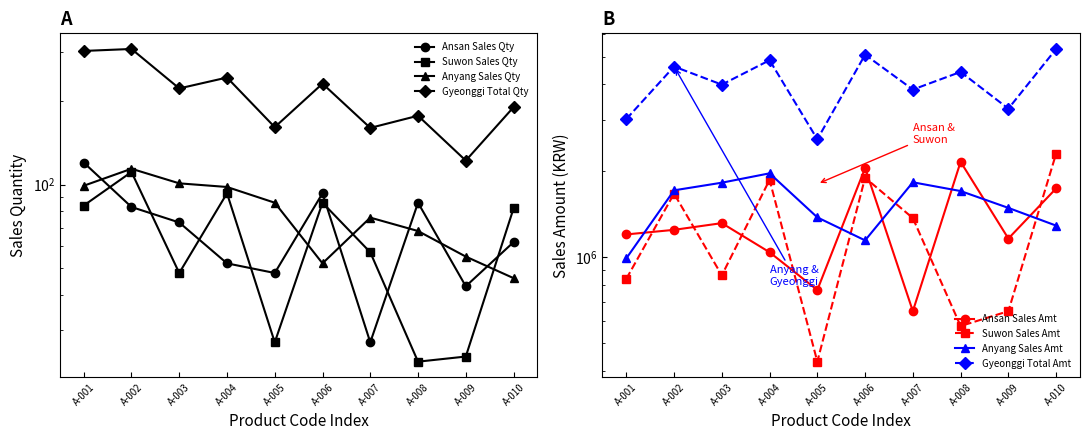

What is the value of the Ansan Sales Qty point at the 7th from the left?

27